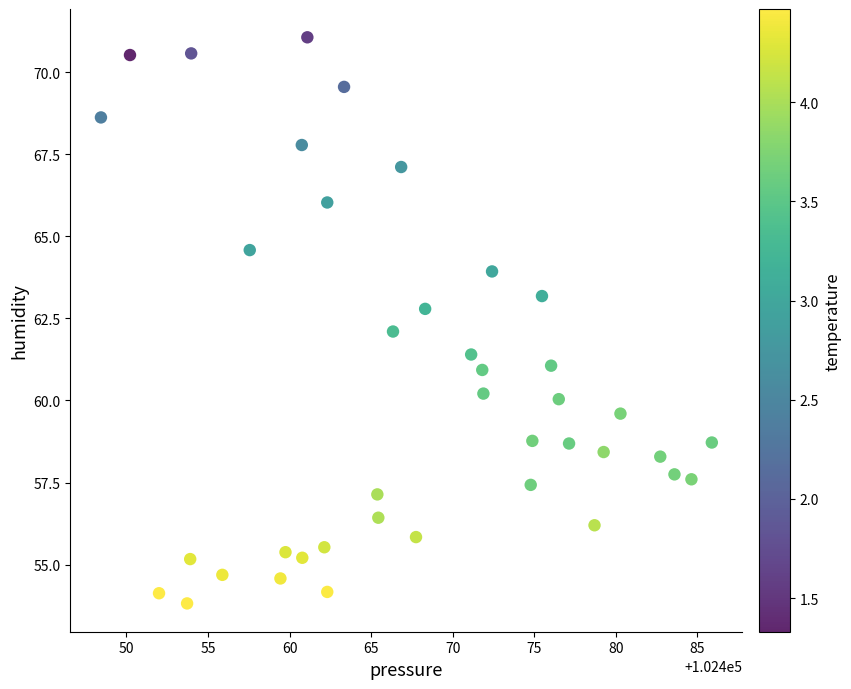

What is the range of X values (max minus min)?

37.4